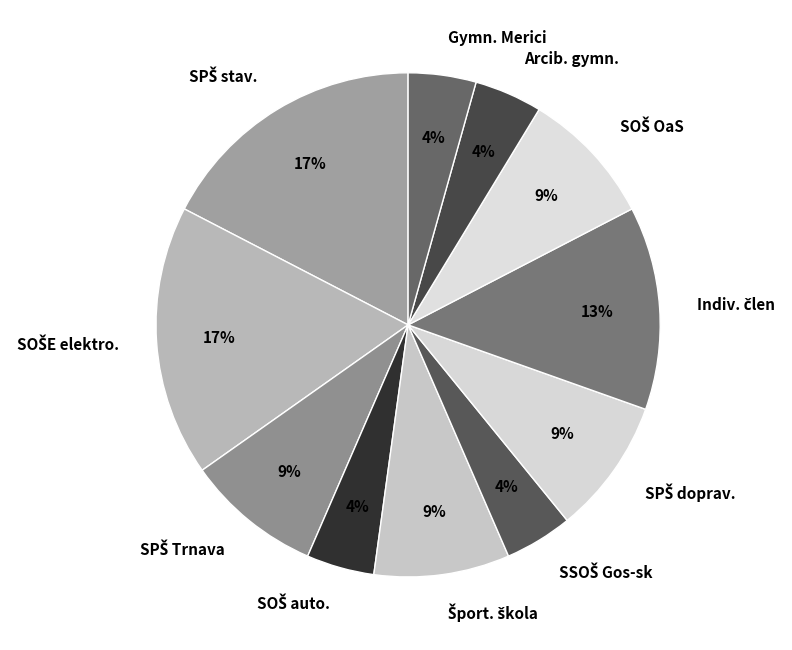

To the nearest percent, what is the average slice percentage?

9%